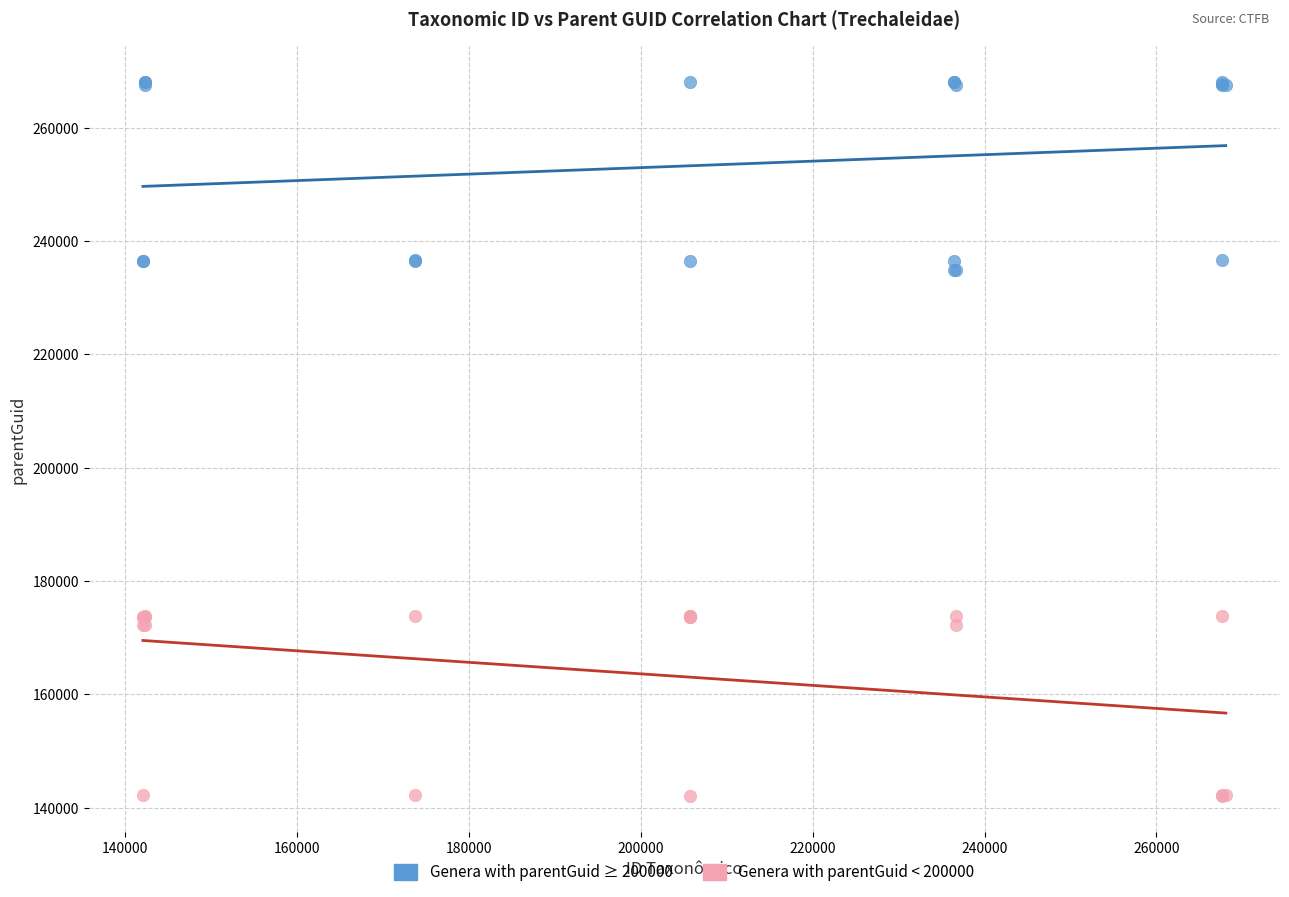

Which series contains the lowest Y value?

Genera with parentGuid < 200000